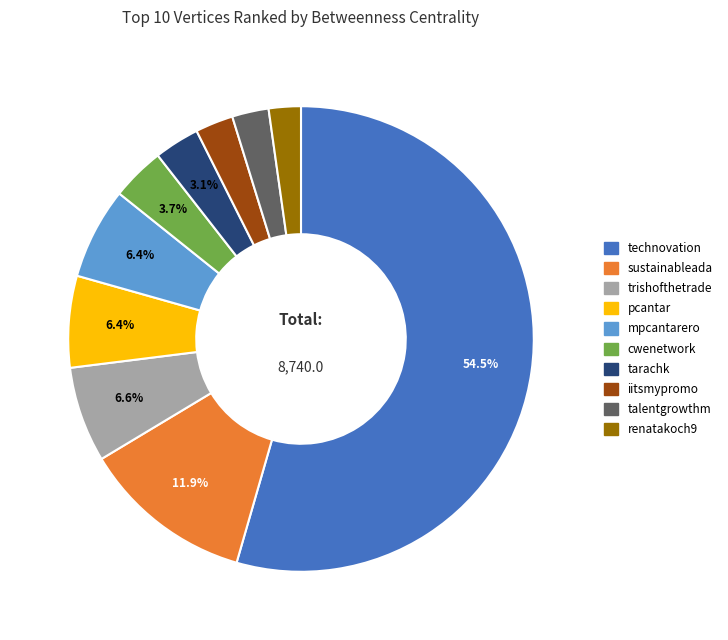

Do tarachk and renatakoch9 together represent more than half of the pie?

No